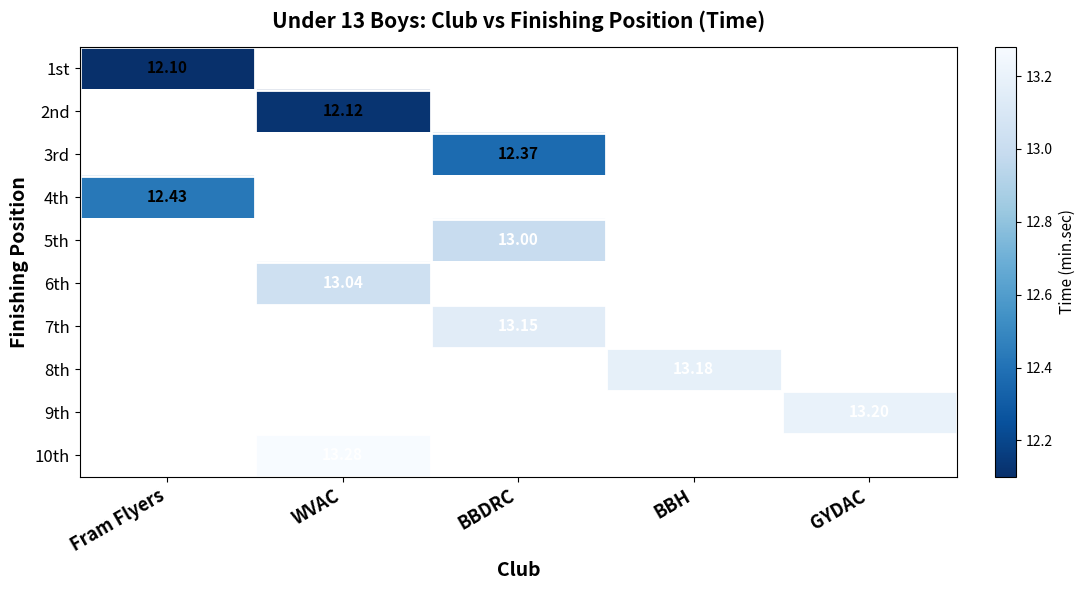

What is the difference between the highest and lowest values at Fram Flyers?

0.3